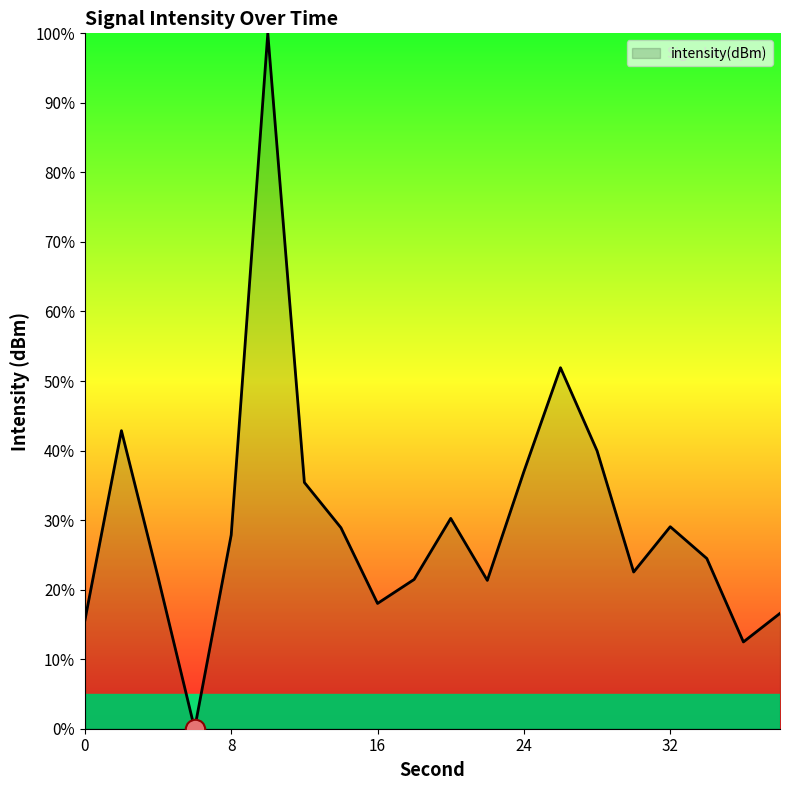

What is the maximum value shown in the chart?

100.0